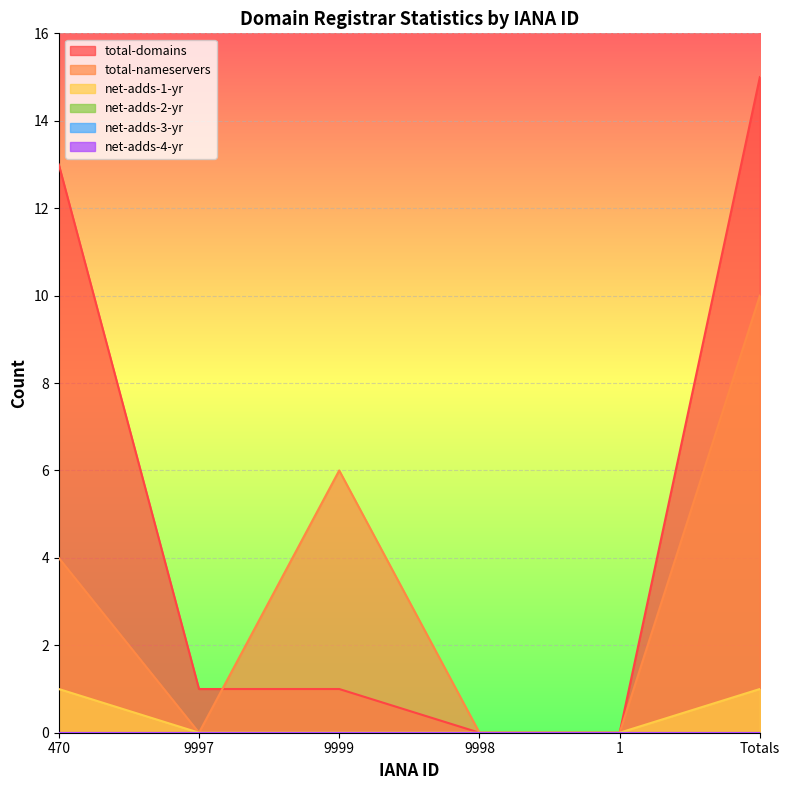

List the labels in order of net-adds-1-yr value, smallest first.

9997, 9999, 9998, 1, 470, Totals